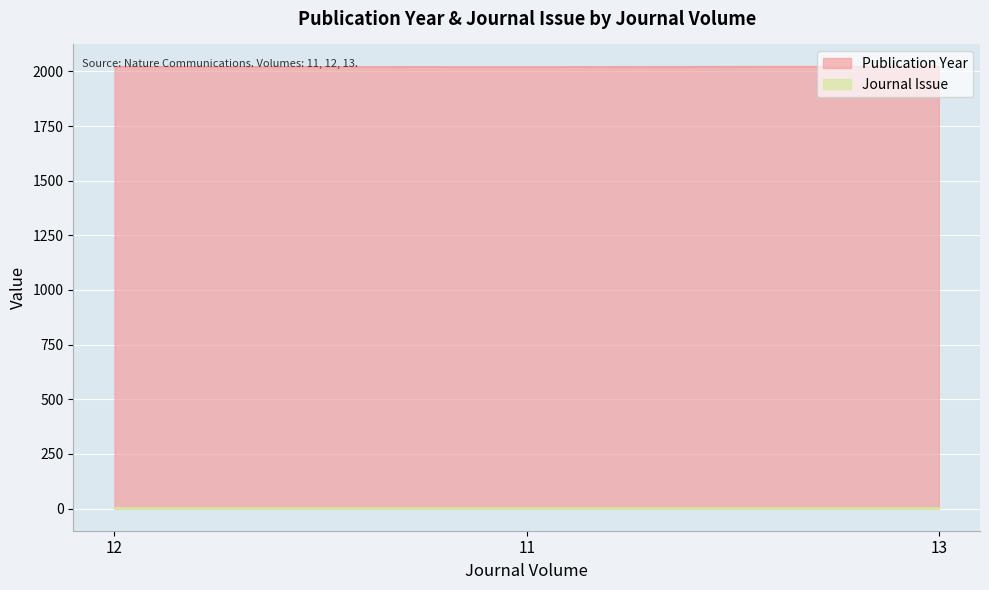

Which has a higher value, 13 or 12?

13